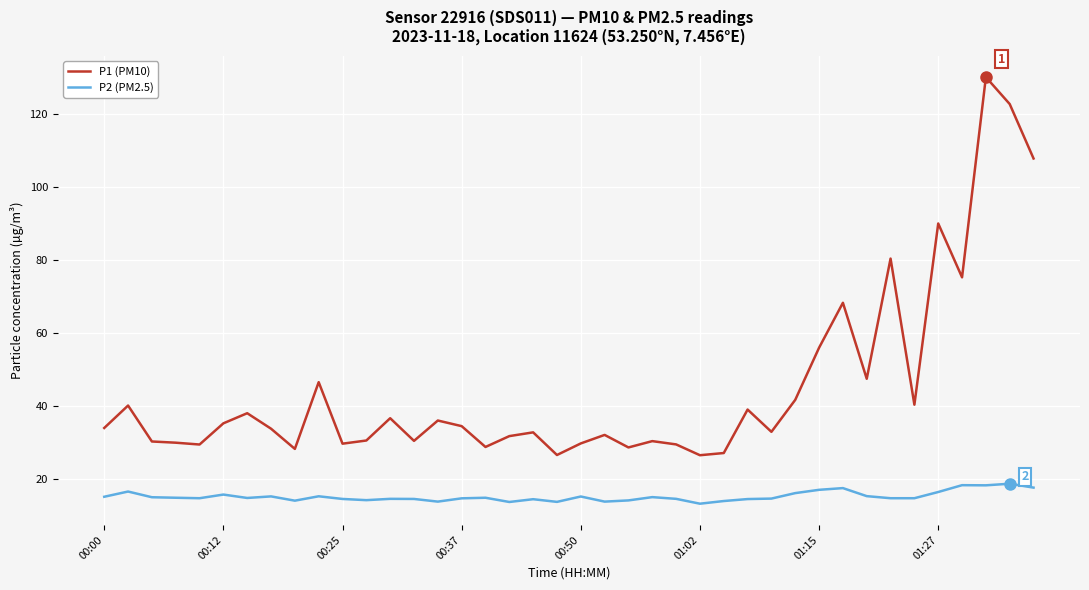

What is the minimum value for P1 (PM10)?

26.6